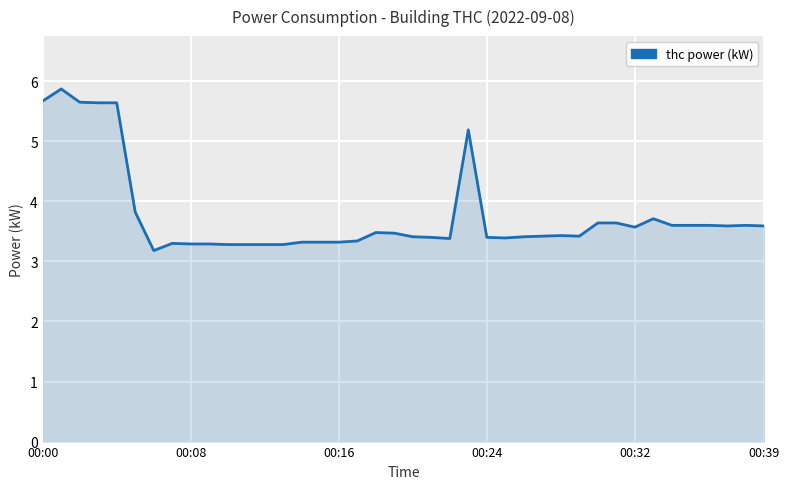

What is the greatest value displayed?

5.9